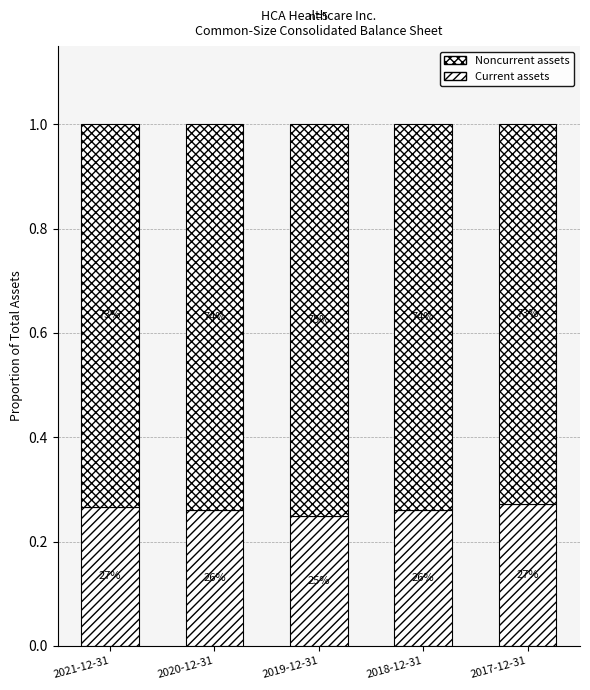

Is it true that Current assets equals 0.3 at 2020-12-31?

True